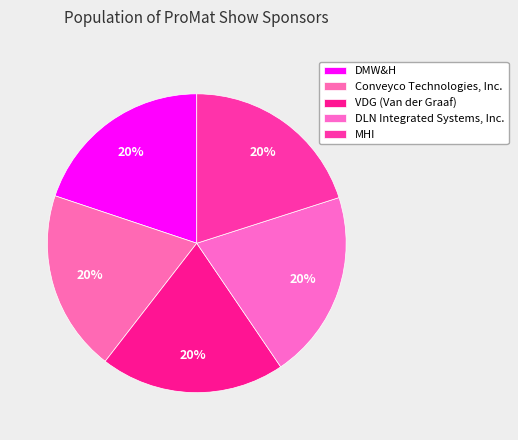

The DMW&H slice represents 20% of the pie. True or false?

True